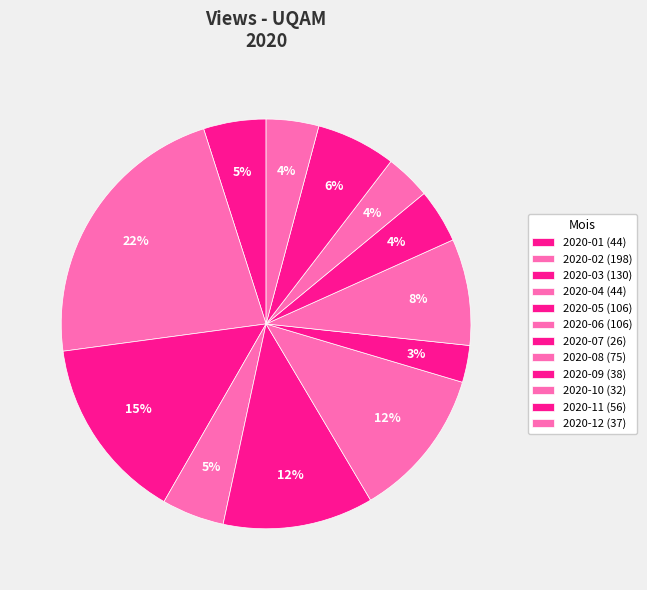

How many segments does this pie chart have?

12